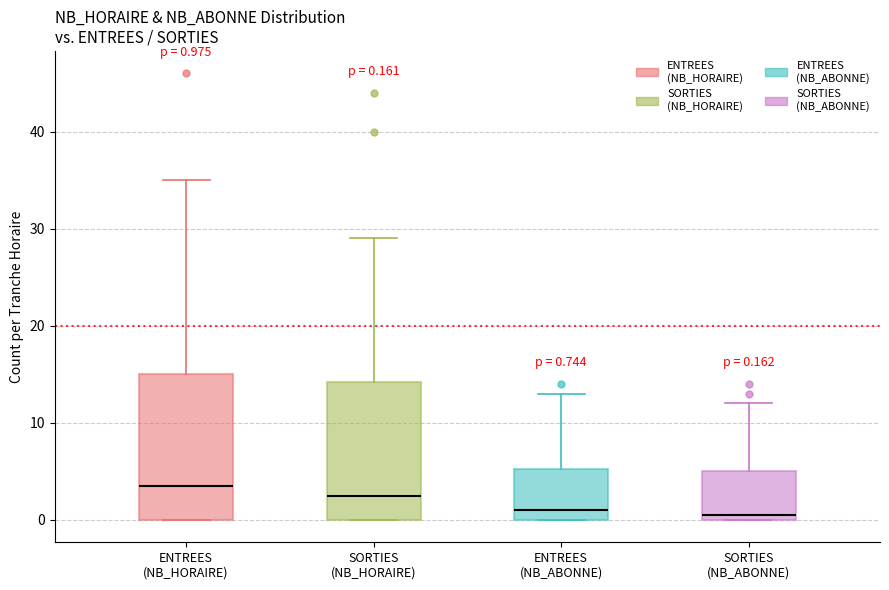

Which box's median line is the highest?

ENTREES (NB_HORAIRE)